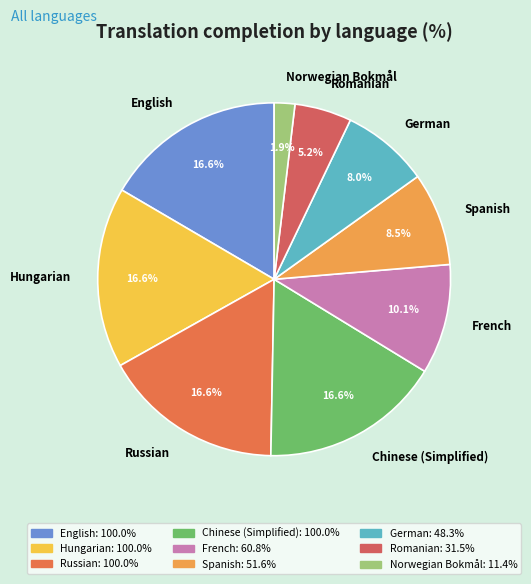

Is Romanian the majority of the pie?

No